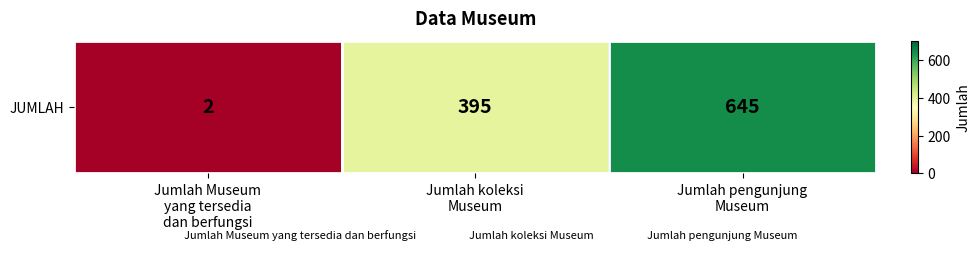

List the labels in order of value, smallest first.

Jumlah Museum
yang tersedia
dan berfungsi, Jumlah koleksi
Museum, Jumlah pengunjung
Museum